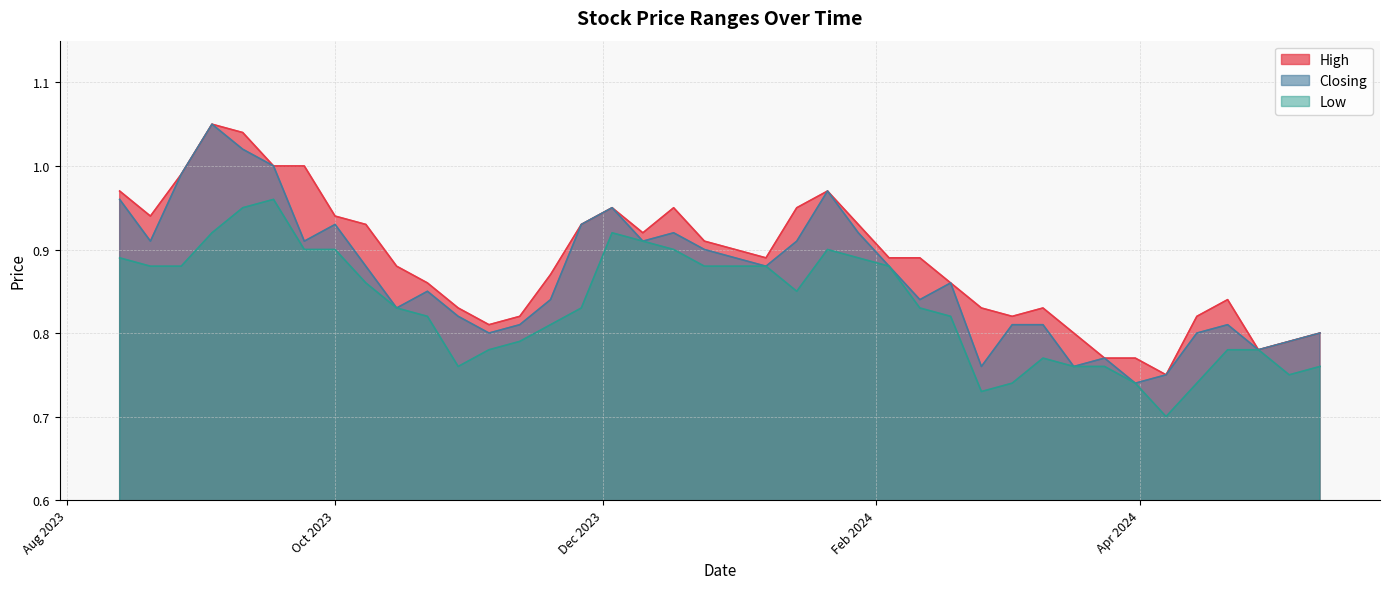

Rank the series by their maximum value, from highest to lowest.

High, Closing, Low